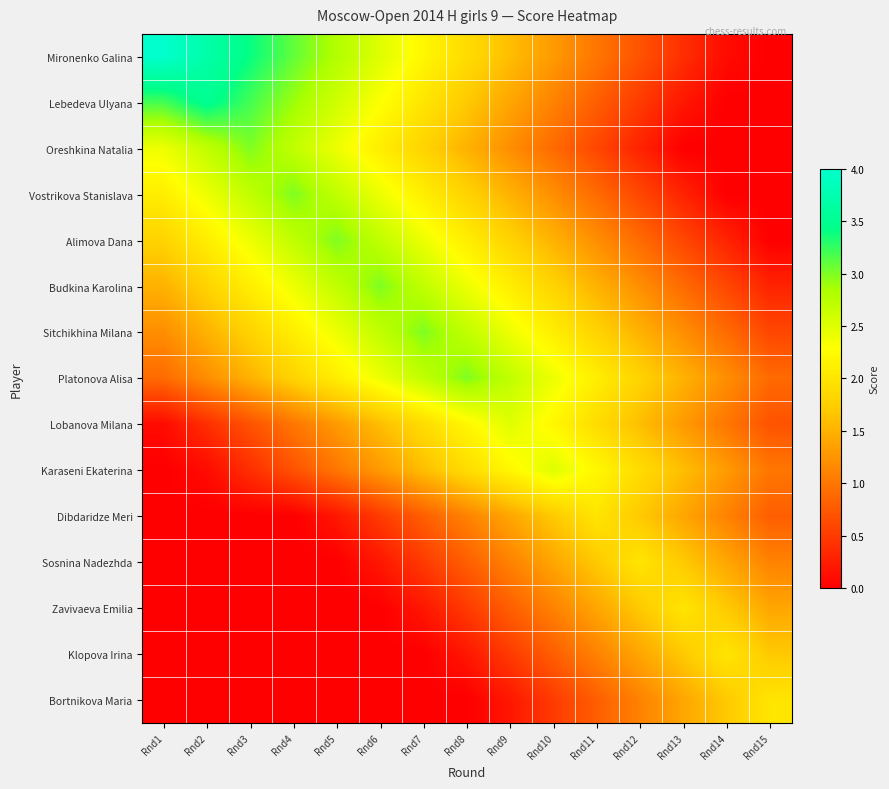

Which series has the largest total across all categories?

Mironenko Galina